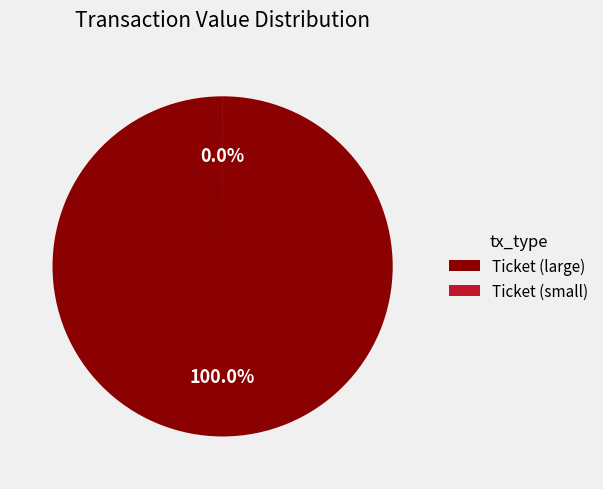

Is it true that Ticket (value=137.40835235) is 99% of the pie?

False